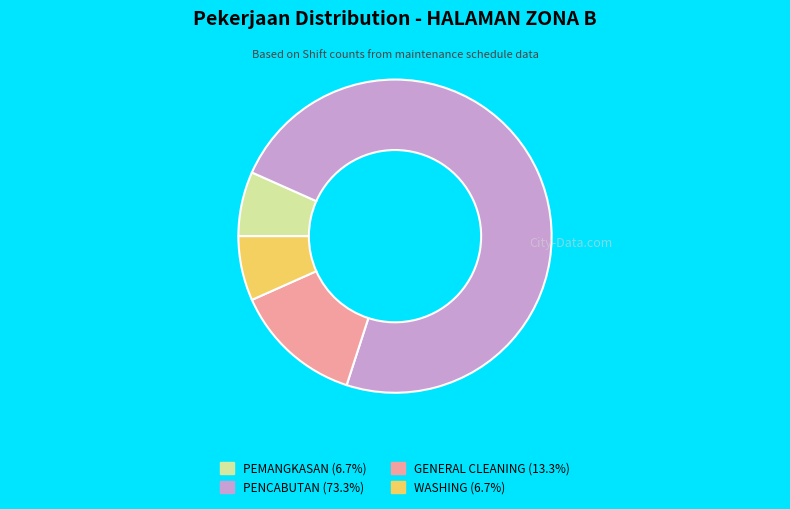

Combined, do GENERAL CLEANING (13.3%) and PEMANGKASAN (6.7%) account for over 50%?

No